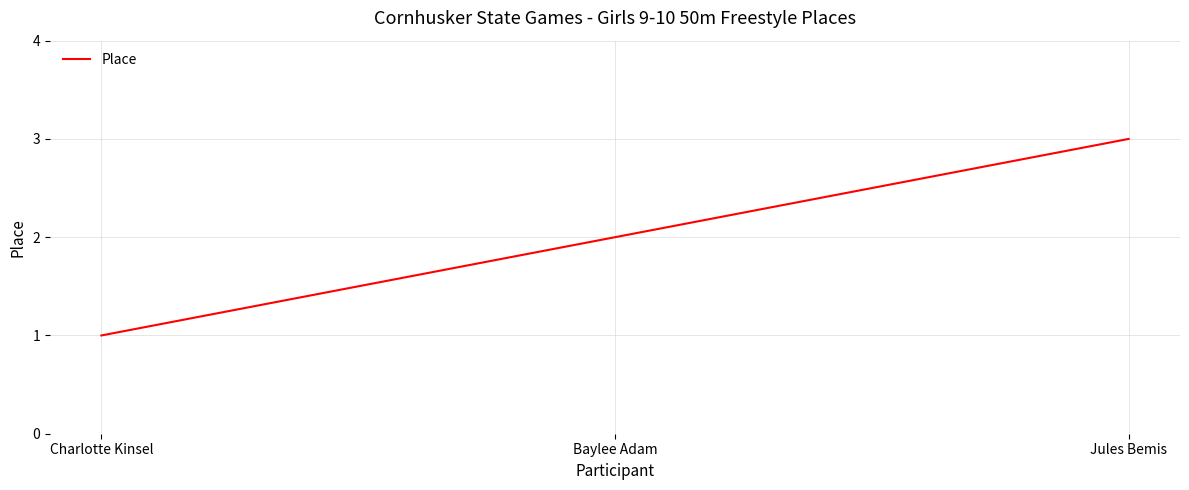

How many categories are shown in the chart?

3